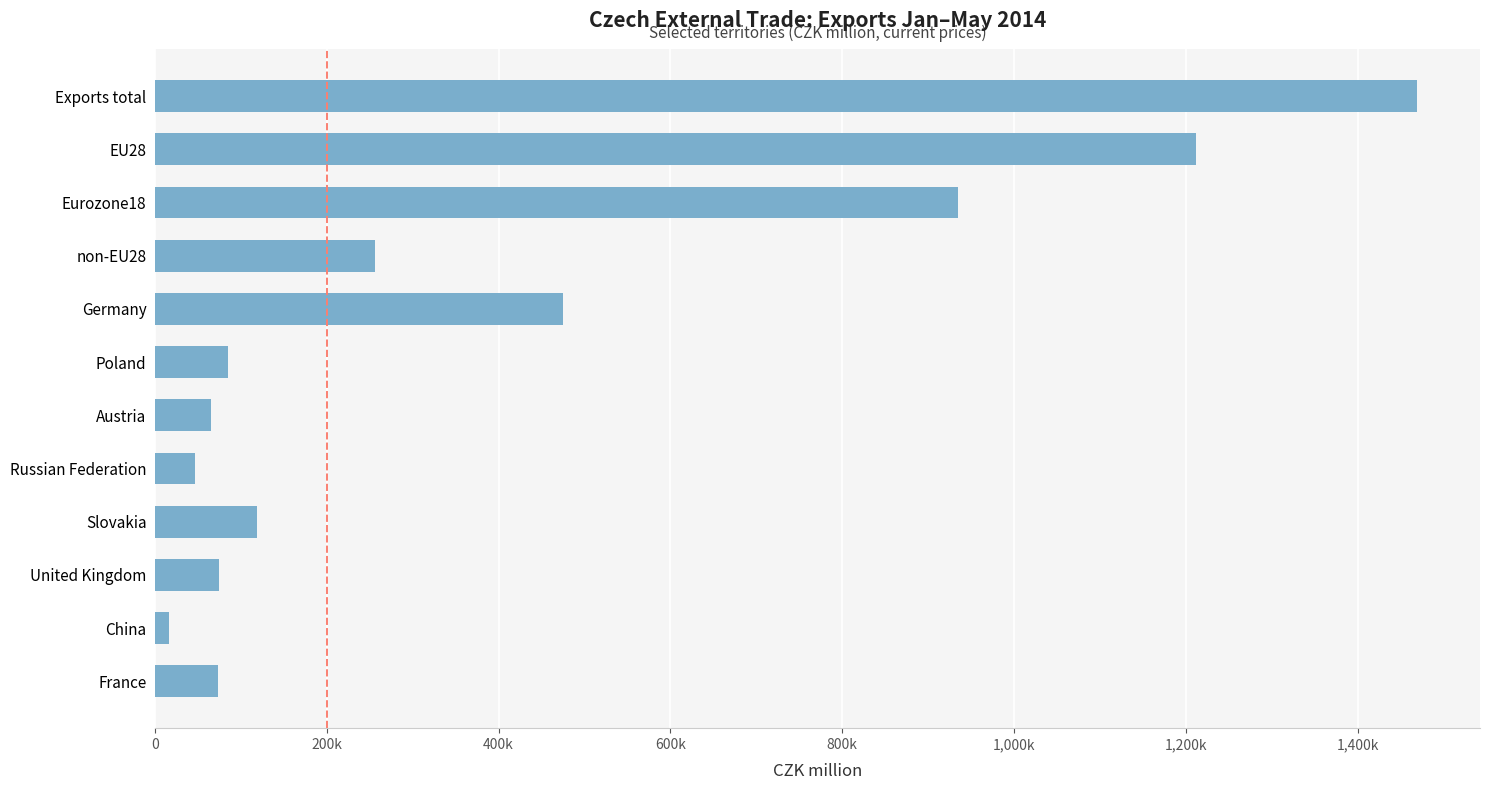

Which label corresponds to the smallest value in the chart?

China